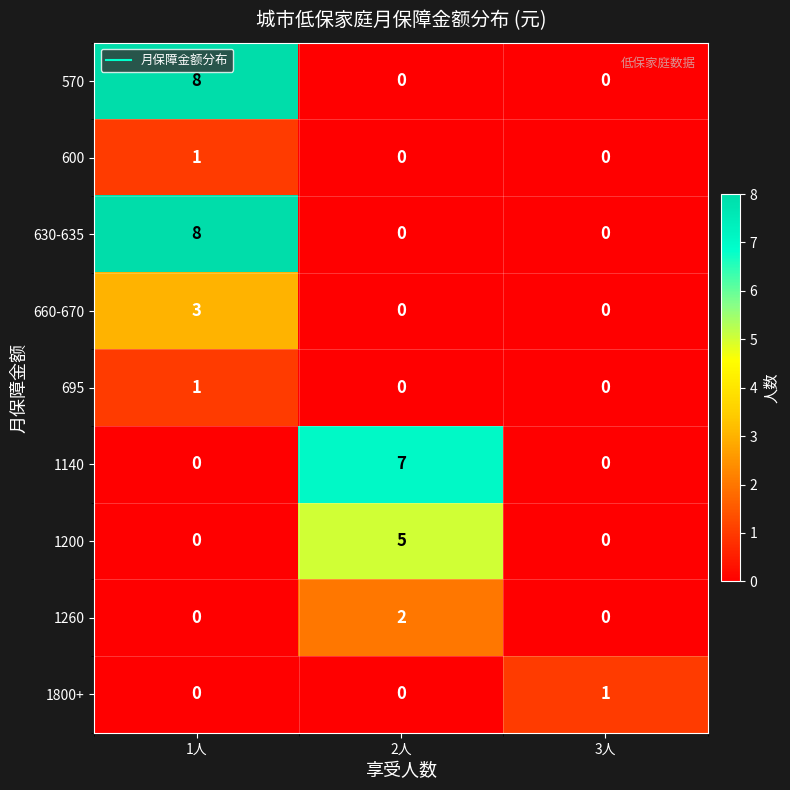

What is the spread (max minus min) of values at 2人?

7